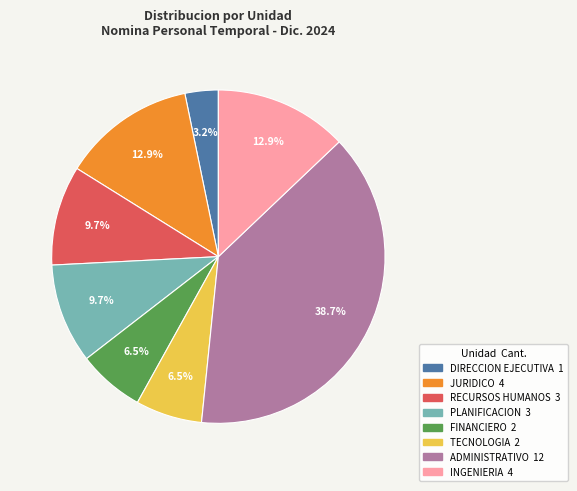

Does any single category account for the majority?

No